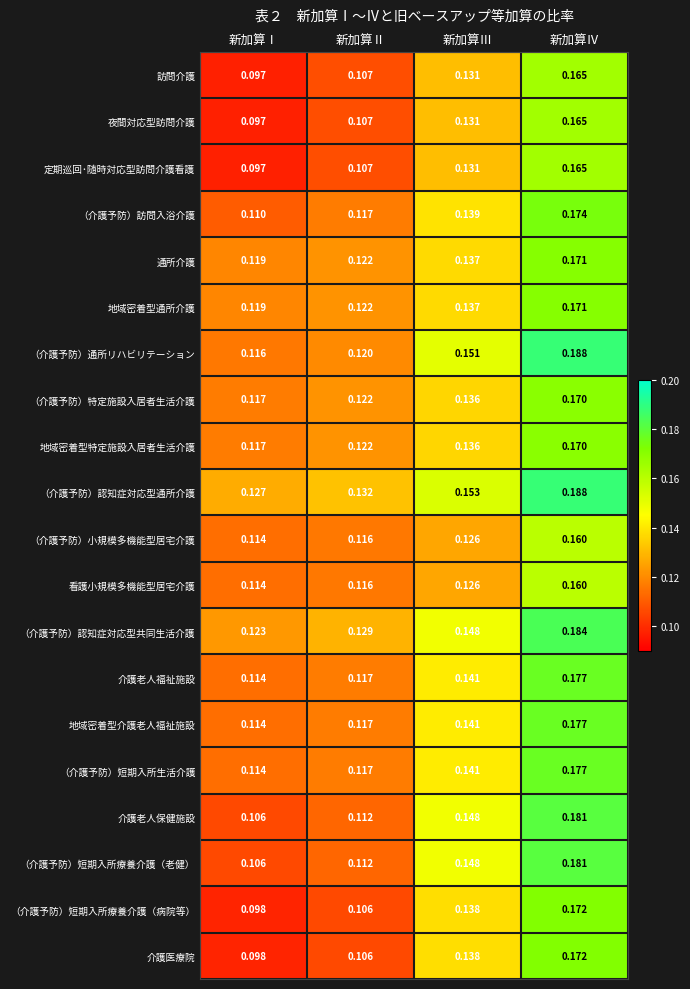

What is the total value across all series at 新加算Ⅰ?

2.2